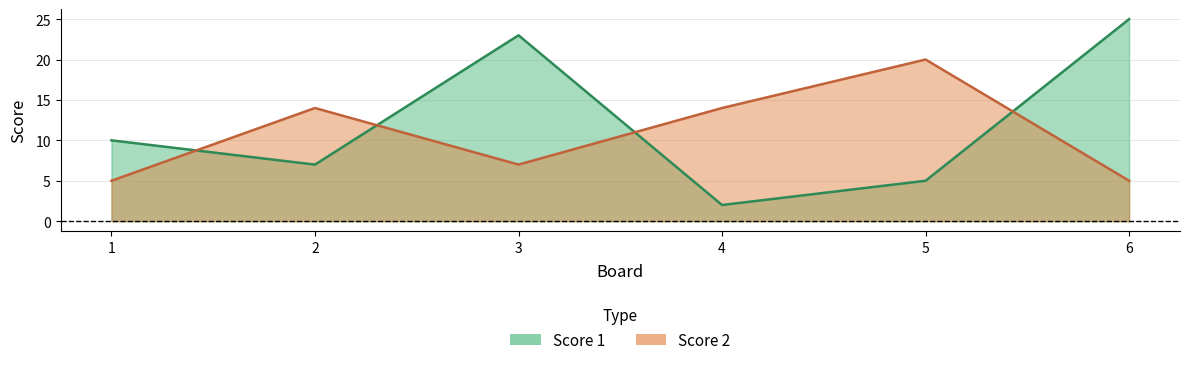

What is the highest value of the Score 1 series?

25